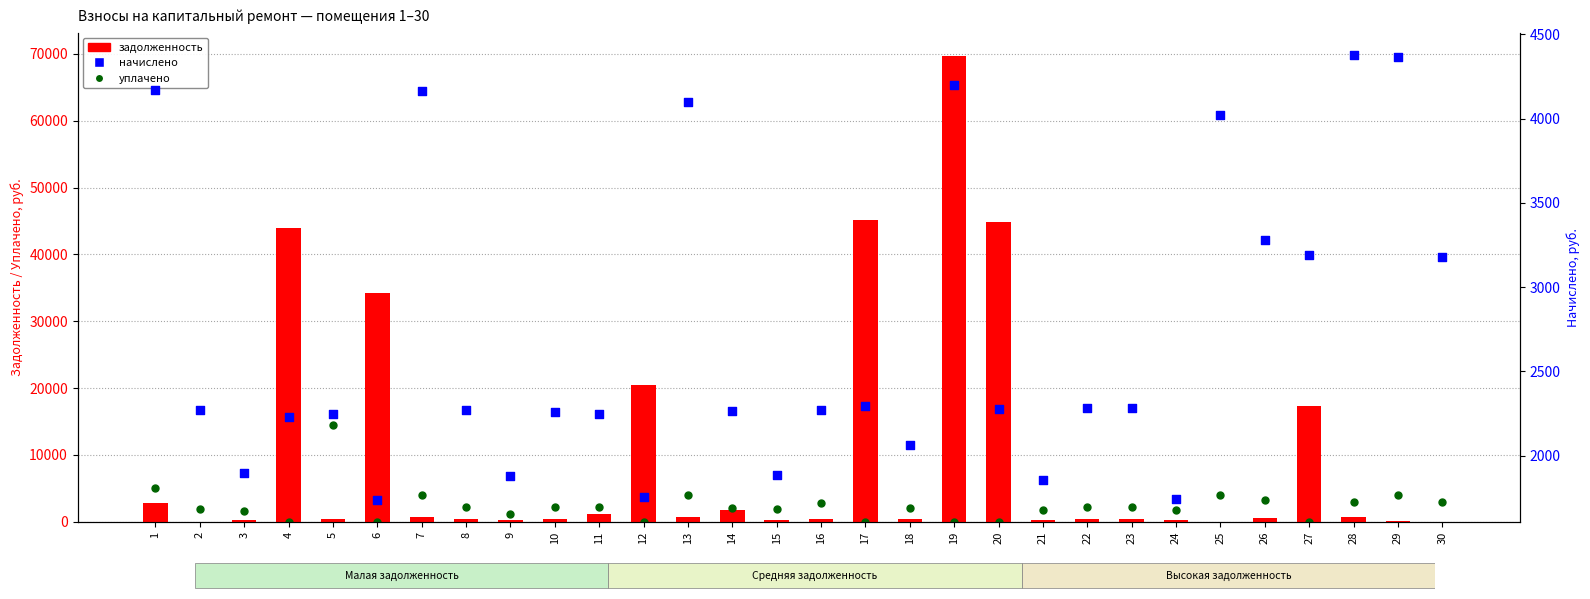

Which series reaches the maximum Y coordinate?

задолженность